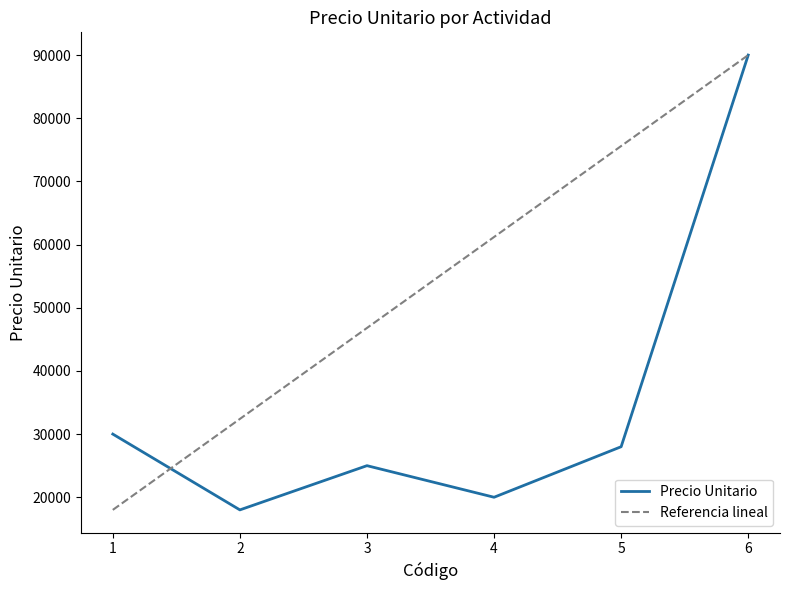

List the labels in order of value, smallest first.

2, 4, 3, 5, 1, 6